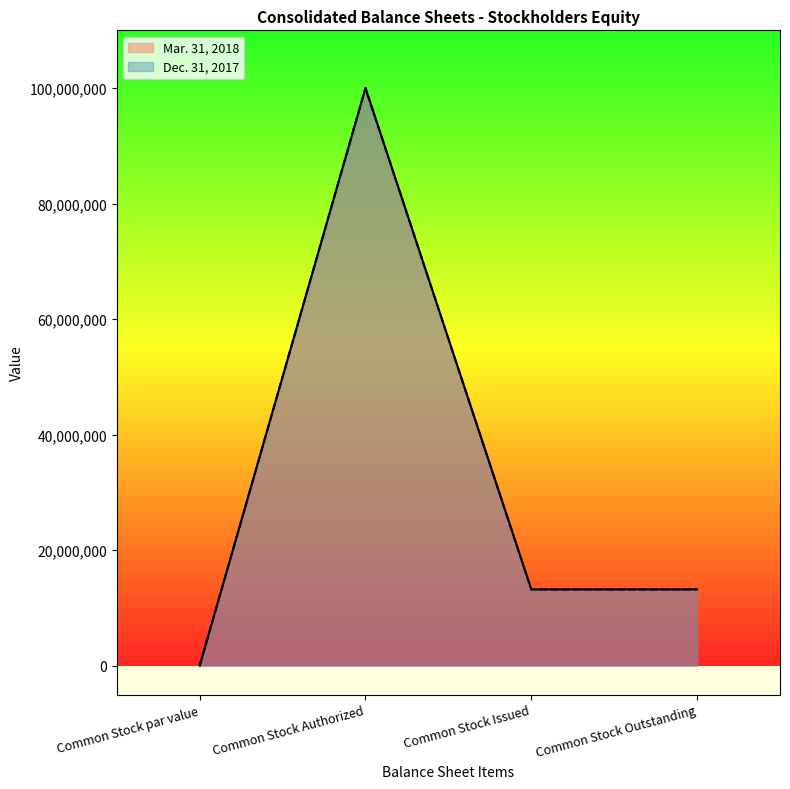

True or false: Mar. 31, 2018 and Dec. 31, 2017 intersect in this chart.

False